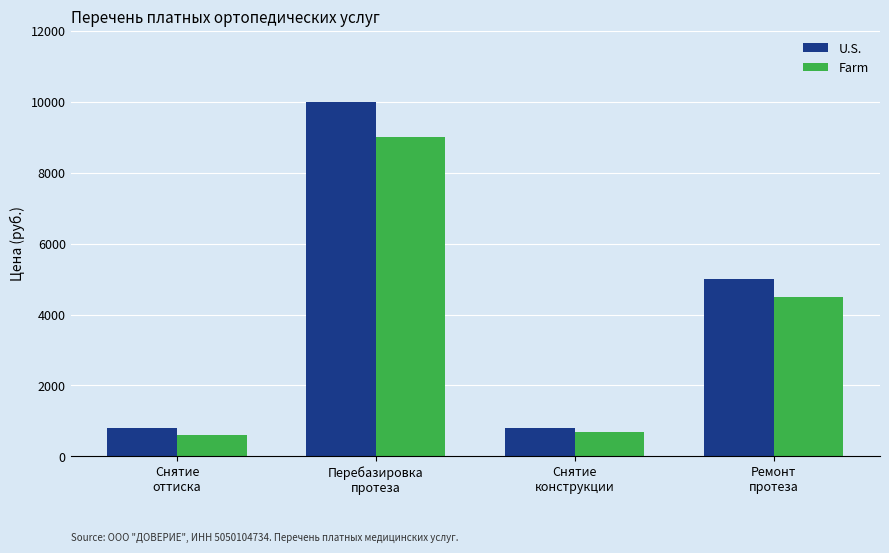

Reading left to right, transcribe all the data shown in this chart.

U.S.: Снятие
оттиска=800	Перебазировка
протеза=10000	Снятие
конструкции=800	Ремонт
протеза=5000
Farm: Снятие
оттиска=600	Перебазировка
протеза=9000	Снятие
конструкции=700	Ремонт
протеза=4500